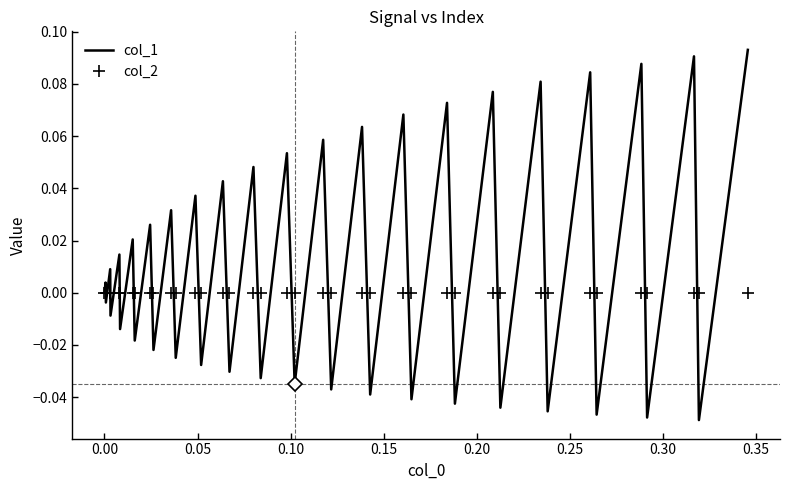

Which series has the largest total across all categories?

col_1